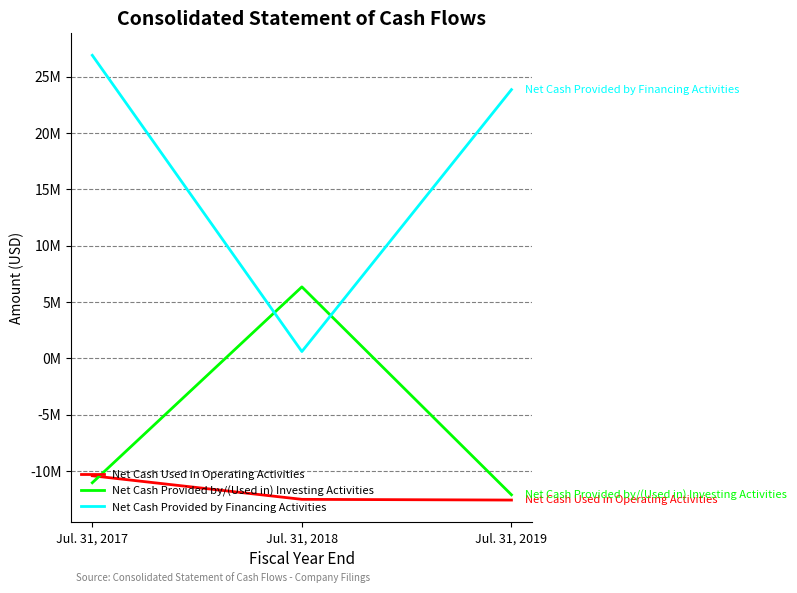

What is the value of the Net Cash Used in Operating Activities point at the 1st from the left?

-10418676